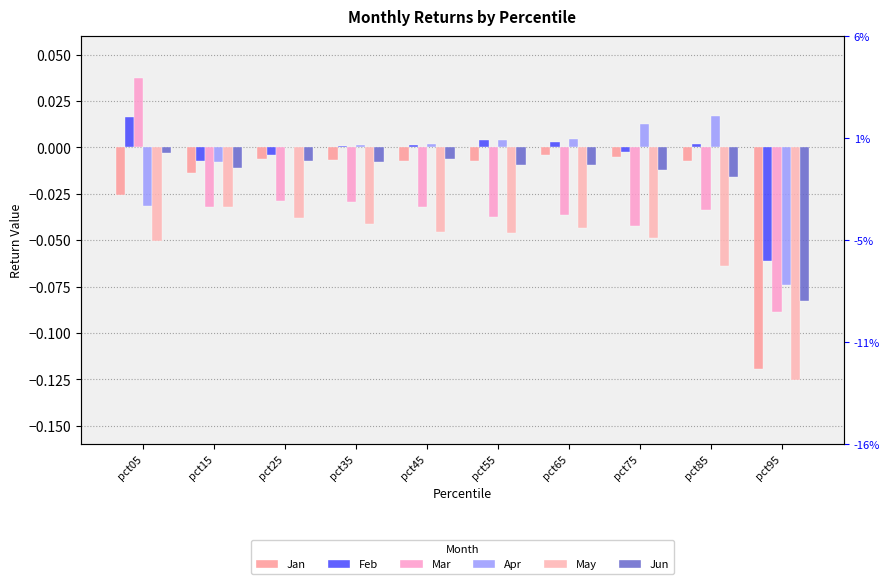

Reading left to right, extract all data points from this chart.

Jan: -0.0	-0.0	-0.0	-0.0	-0.0	-0.0	-0.0	-0.0	-0.0	-0.1
Feb: 0.0	-0.0	-0.0	0.0	0.0	0.0	0.0	-0.0	0.0	-0.1
Mar: 0.0	-0.0	-0.0	-0.0	-0.0	-0.0	-0.0	-0.0	-0.0	-0.1
Apr: -0.0	-0.0	0.0	0.0	0.0	0.0	0.0	0.0	0.0	-0.1
May: -0.1	-0.0	-0.0	-0.0	-0.0	-0.0	-0.0	-0.0	-0.1	-0.1
Jun: -0.0	-0.0	-0.0	-0.0	-0.0	-0.0	-0.0	-0.0	-0.0	-0.1